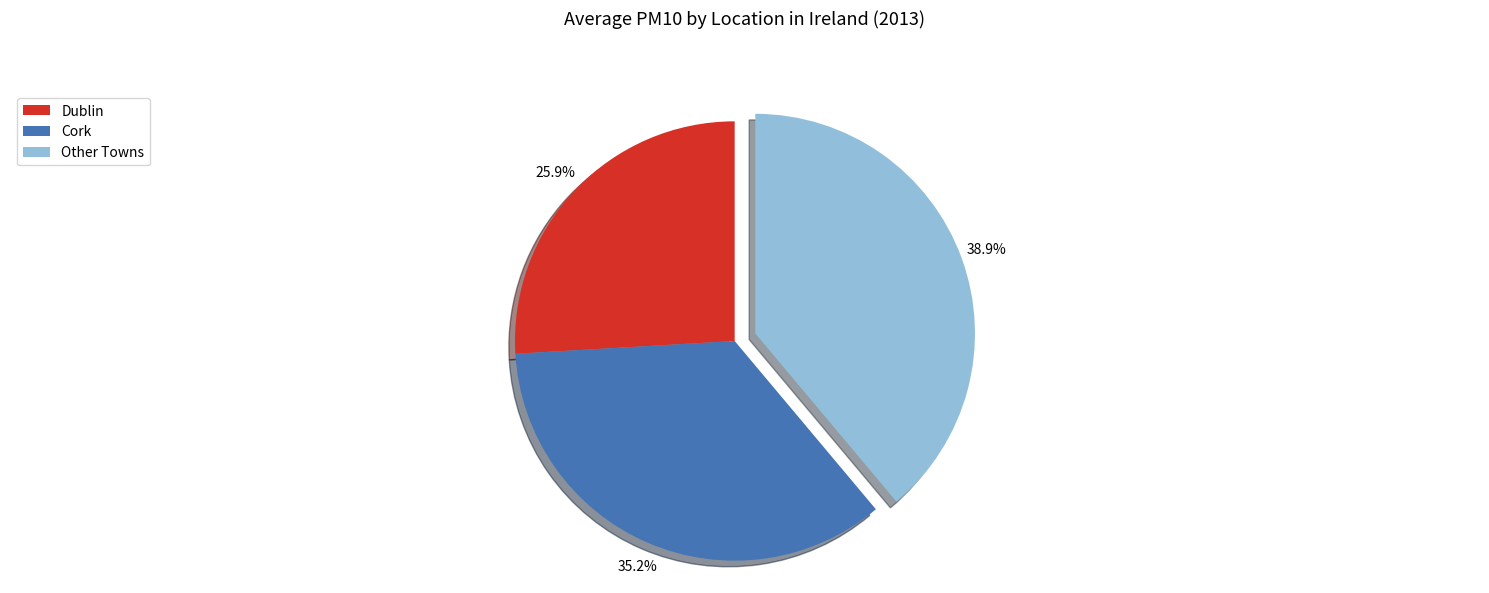

Rank the categories by value from highest to lowest.

Other Towns, Cork, Dublin